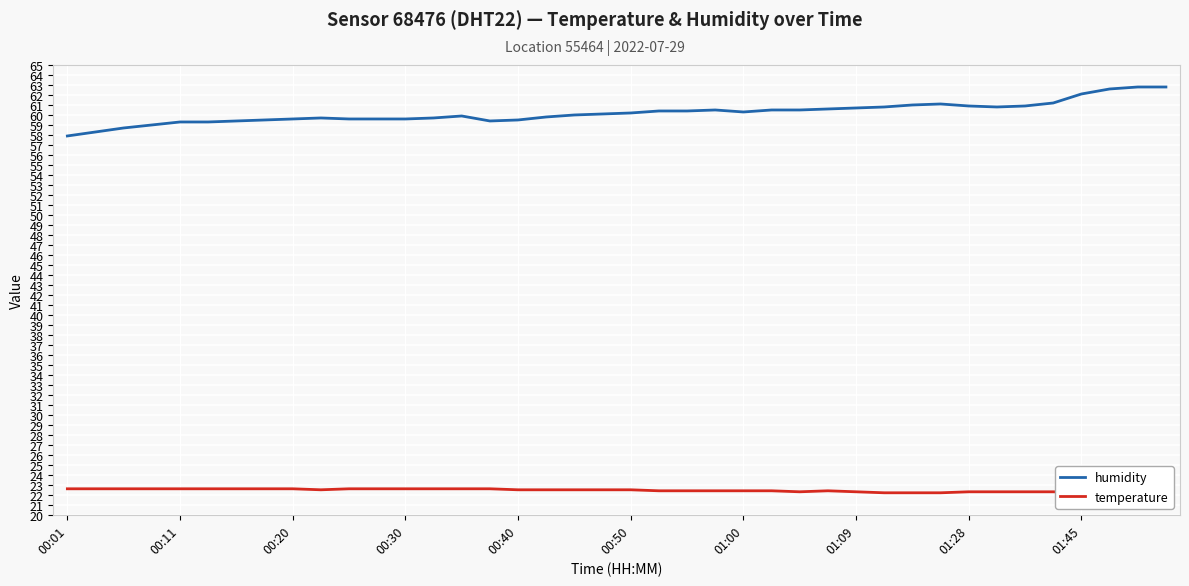

What is the minimum value for humidity?

57.9